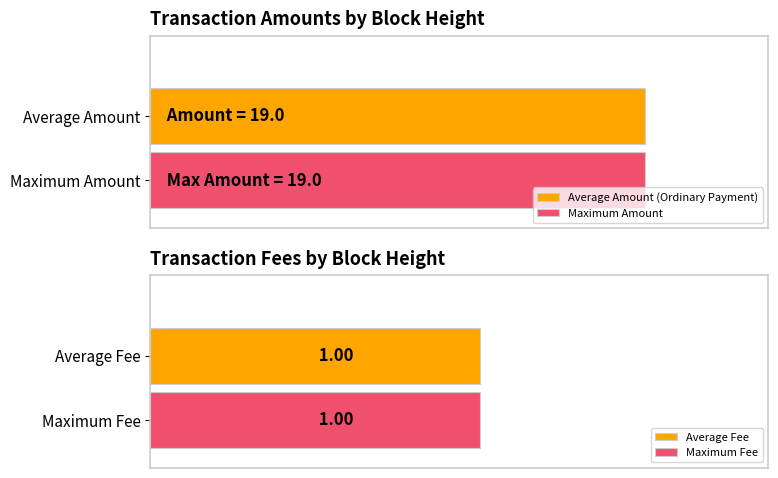

What is the maximum value for Fee?

1